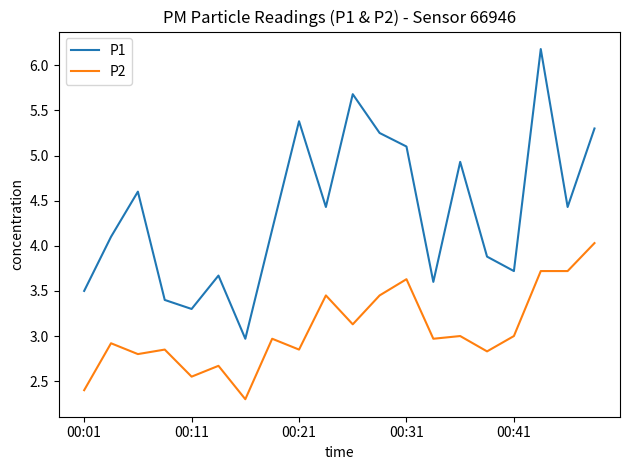

How many lines are shown in the chart?

2